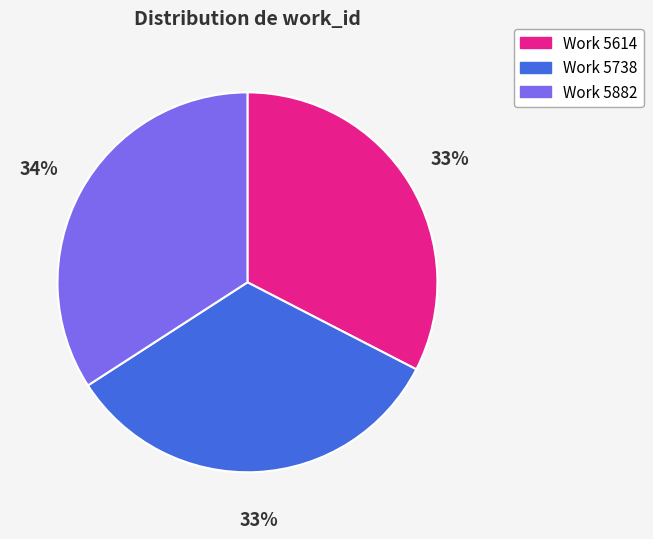

To the nearest percent, what portion does Work 5738 represent?

33%